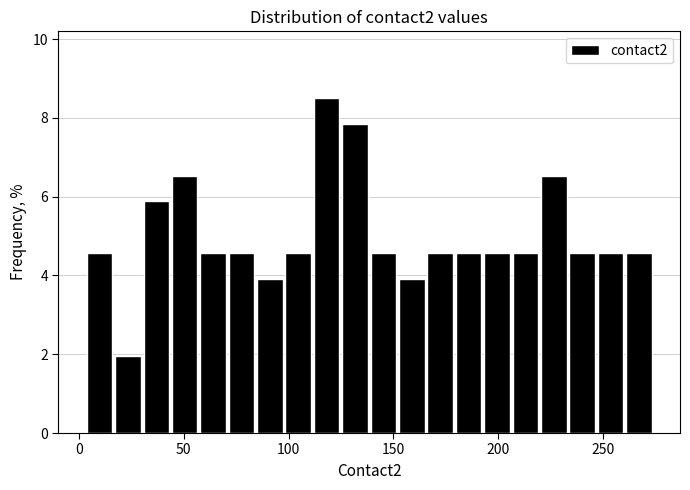

Around what value on the x-axis is the tallest bar? Give the approximate position of its centre, as read against the axis.

120